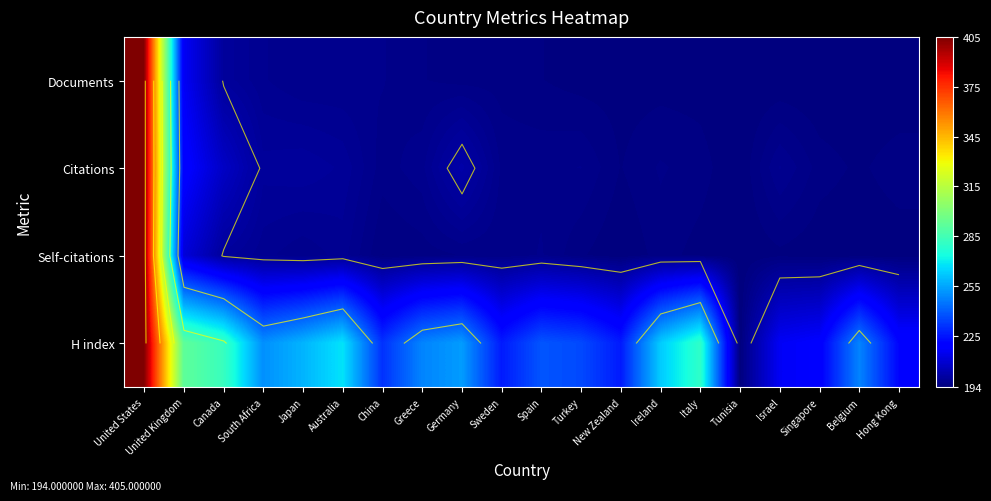

Which has a higher value, Turkey or Australia?

Australia